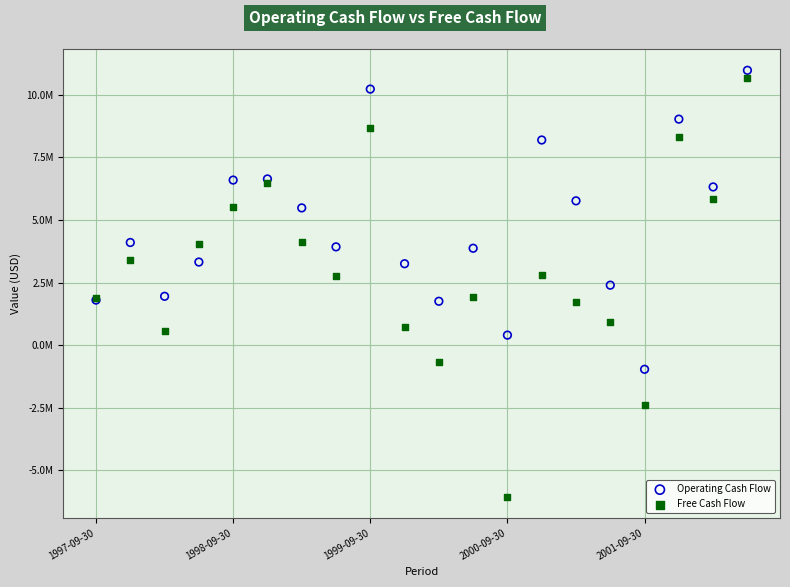

Which series contains the highest Y value?

Operating Cash Flow